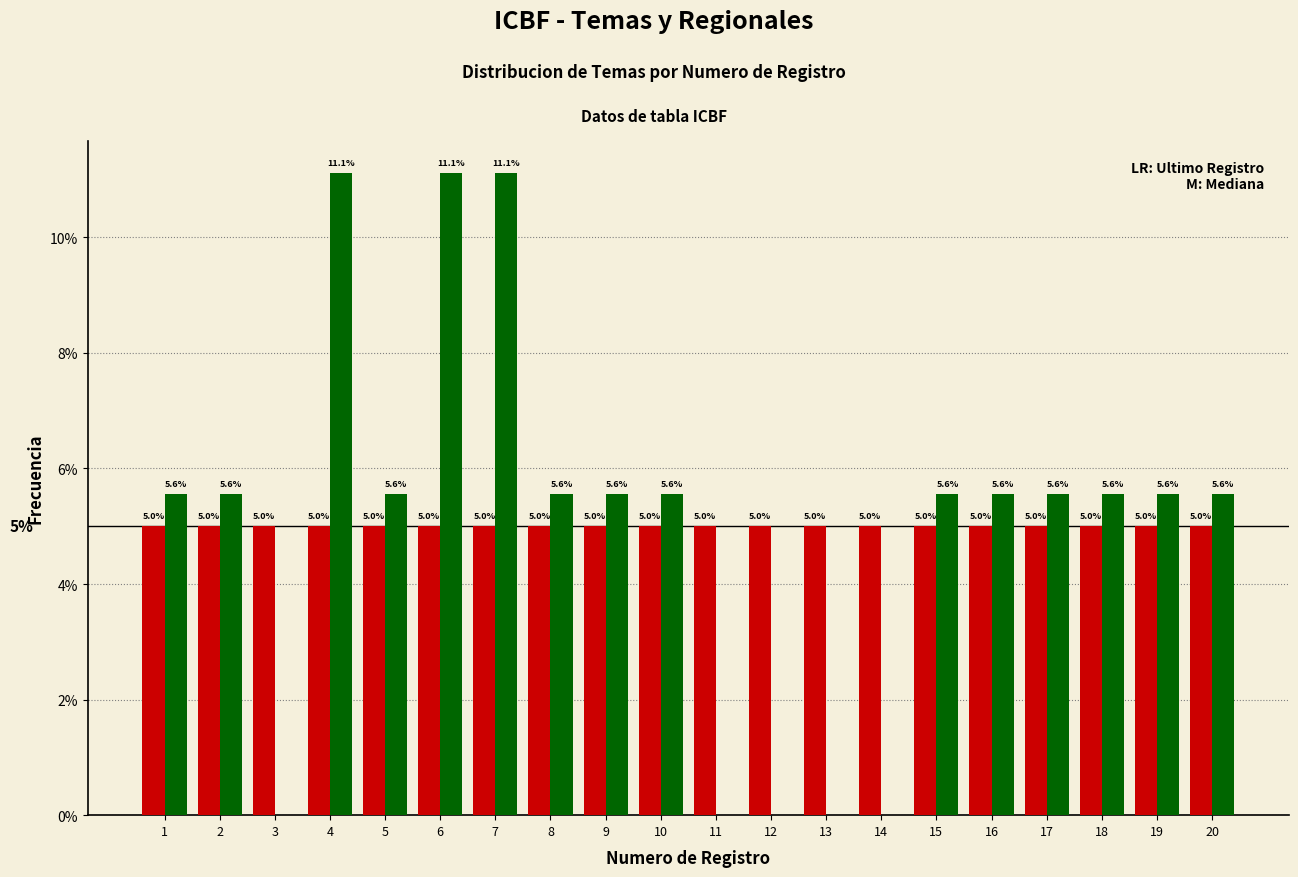

Reading left to right, list all the values displayed in this chart.

Temas: 1=5.0	2=5.0	3=5.0	4=5.0	5=5.0	6=5.0	7=5.0	8=5.0	9=5.0	10=5.0	11=5.0	12=5.0	13=5.0	14=5.0	15=5.0	16=5.0	17=5.0	18=5.0	19=5.0	20=5.0
Regionales: 1=5.6	2=5.6	3=0.0	4=11.1	5=5.6	6=11.1	7=11.1	8=5.6	9=5.6	10=5.6	11=0.0	12=0.0	13=0.0	14=0.0	15=5.6	16=5.6	17=5.6	18=5.6	19=5.6	20=5.6